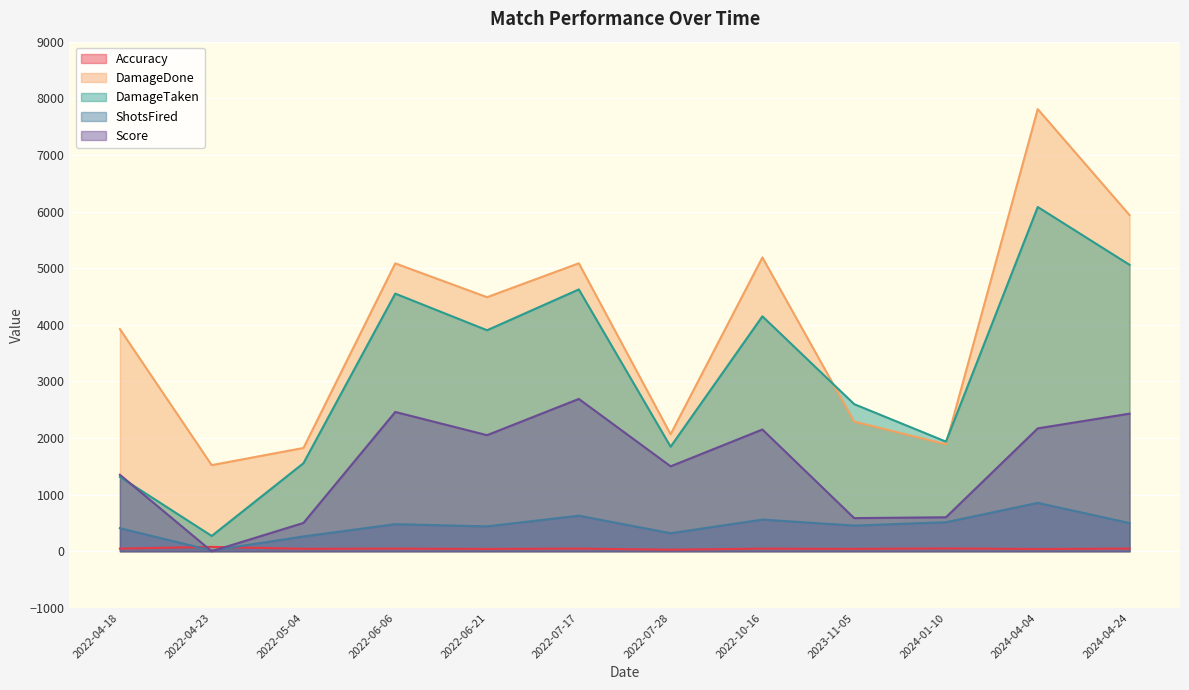

True or false: DamageTaken and Accuracy cross at least once.

False